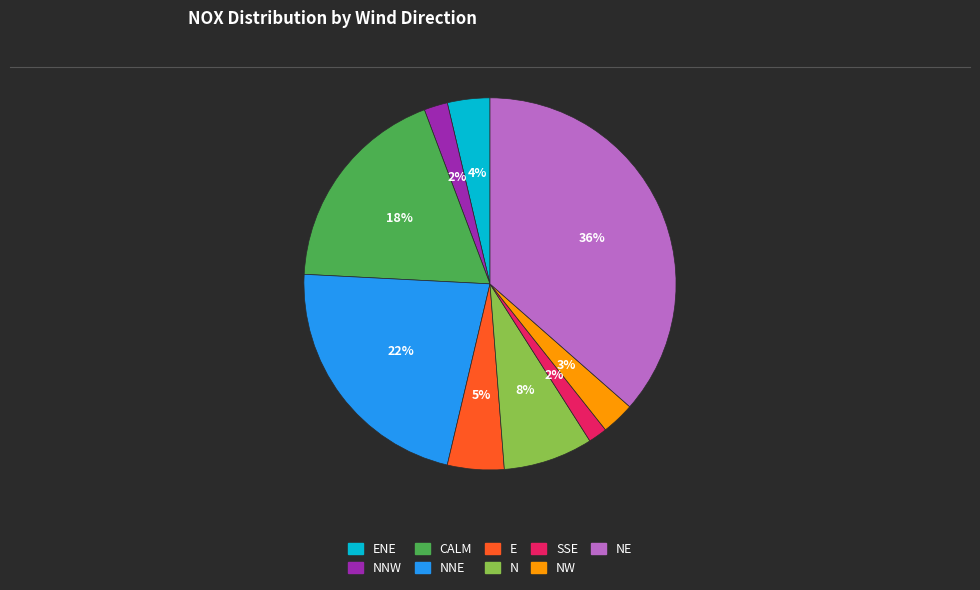

To the nearest percent, what is the average slice percentage?

11%